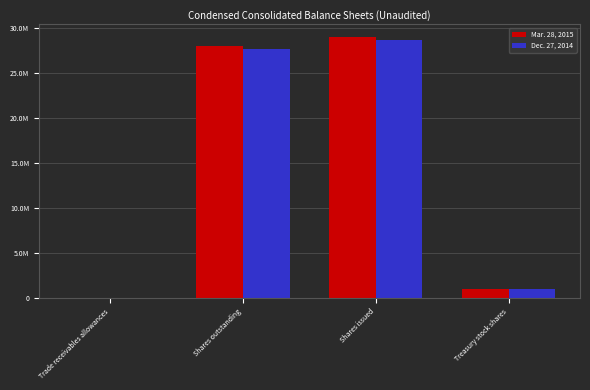

What position from the left is Trade receivables allowances?

1